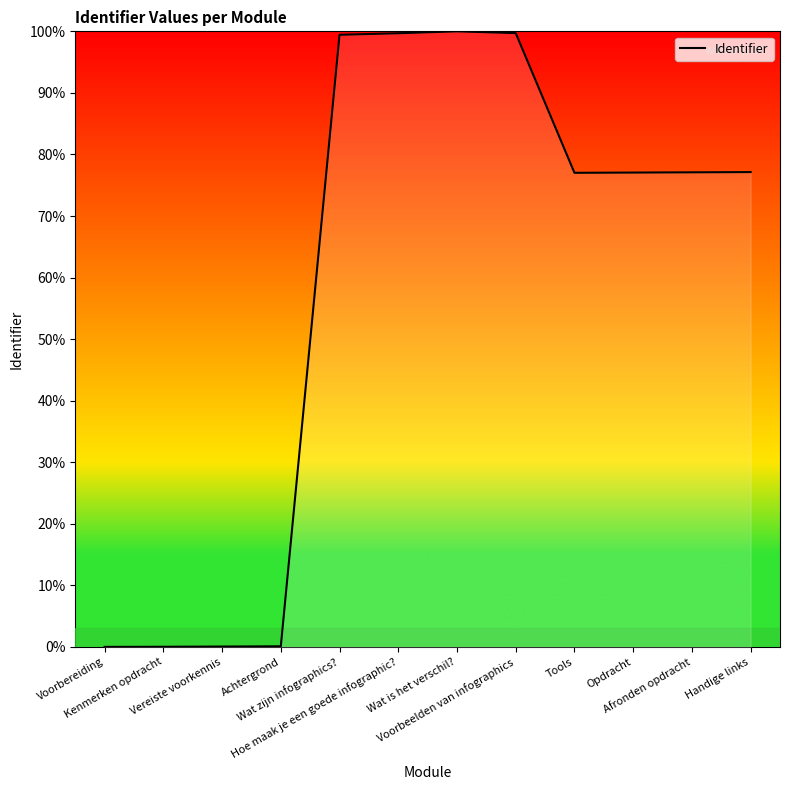

What is the difference between the maximum and minimum values?

100.0